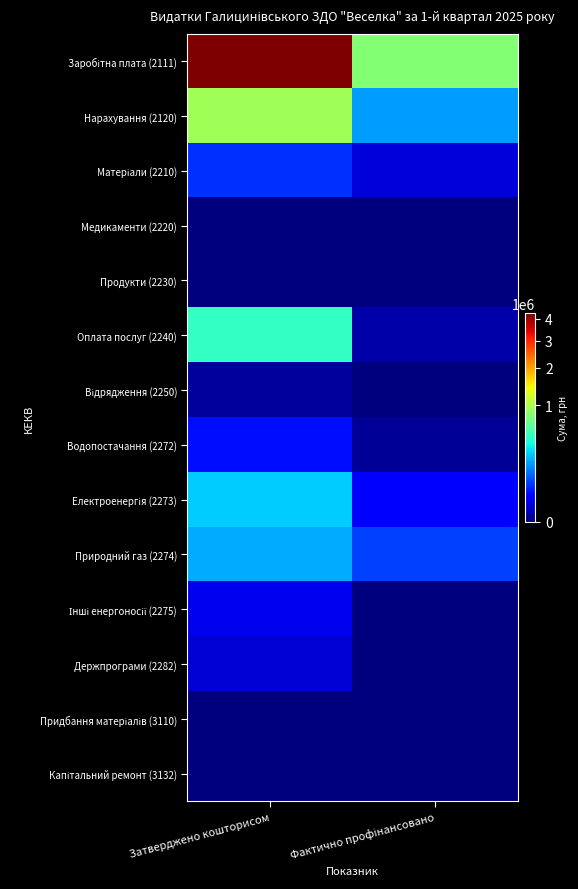

Which has a higher value, Фактично профінансовано or Затверджено кошторисом?

Затверджено кошторисом